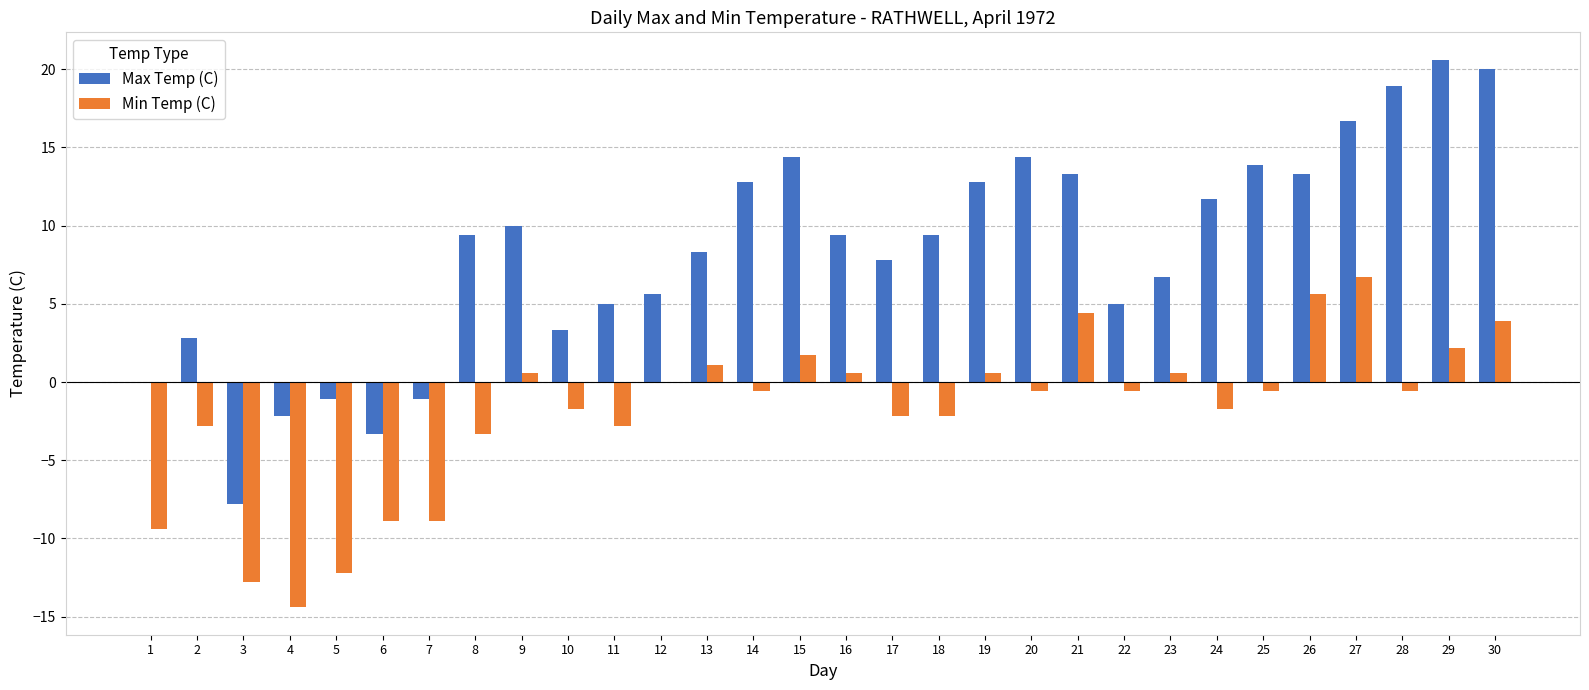

The Max Temp (C) series shows 2.8 at 2. True or false?

True